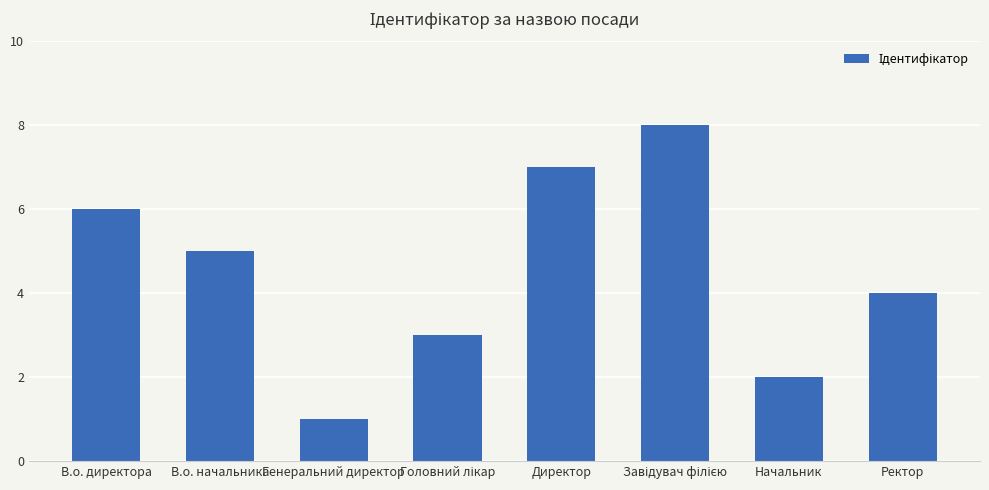

At which label is the value closest to 4?

Ректор